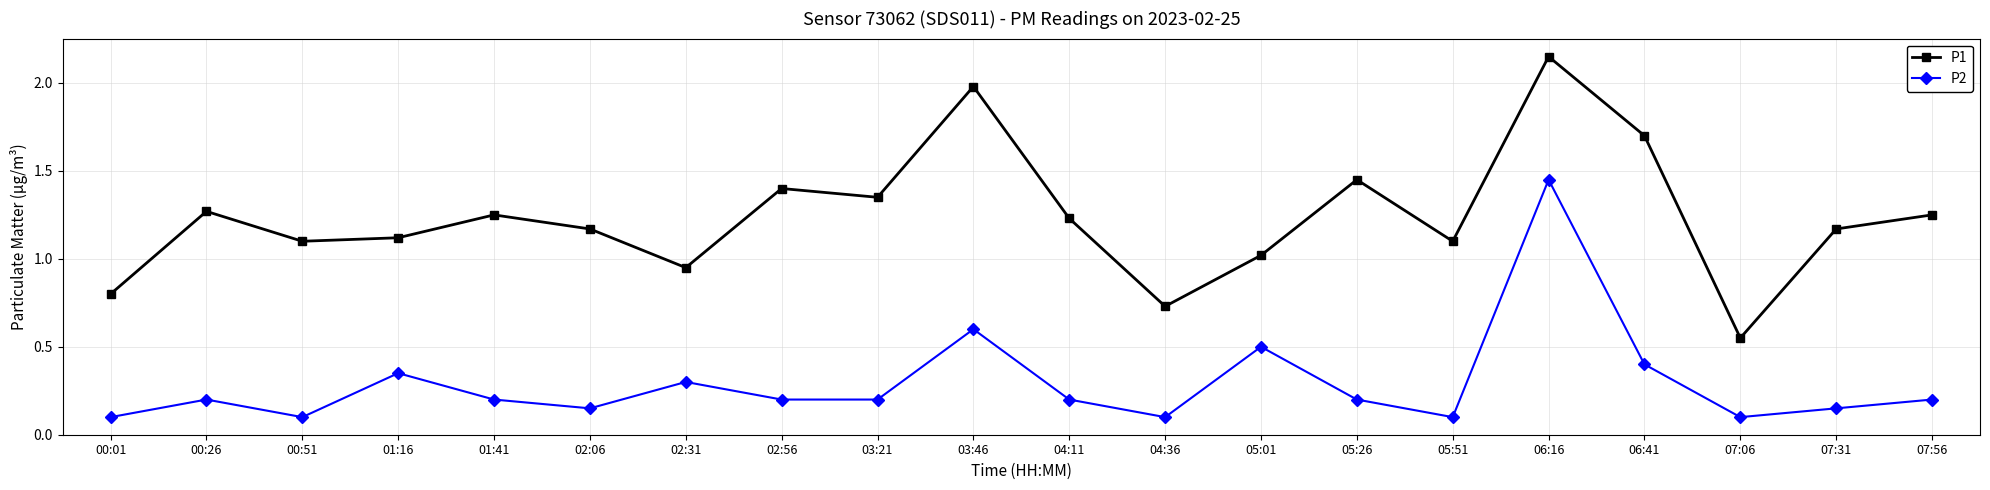

What is the sum of the P1 values at 01:16 and 07:56?

2.4